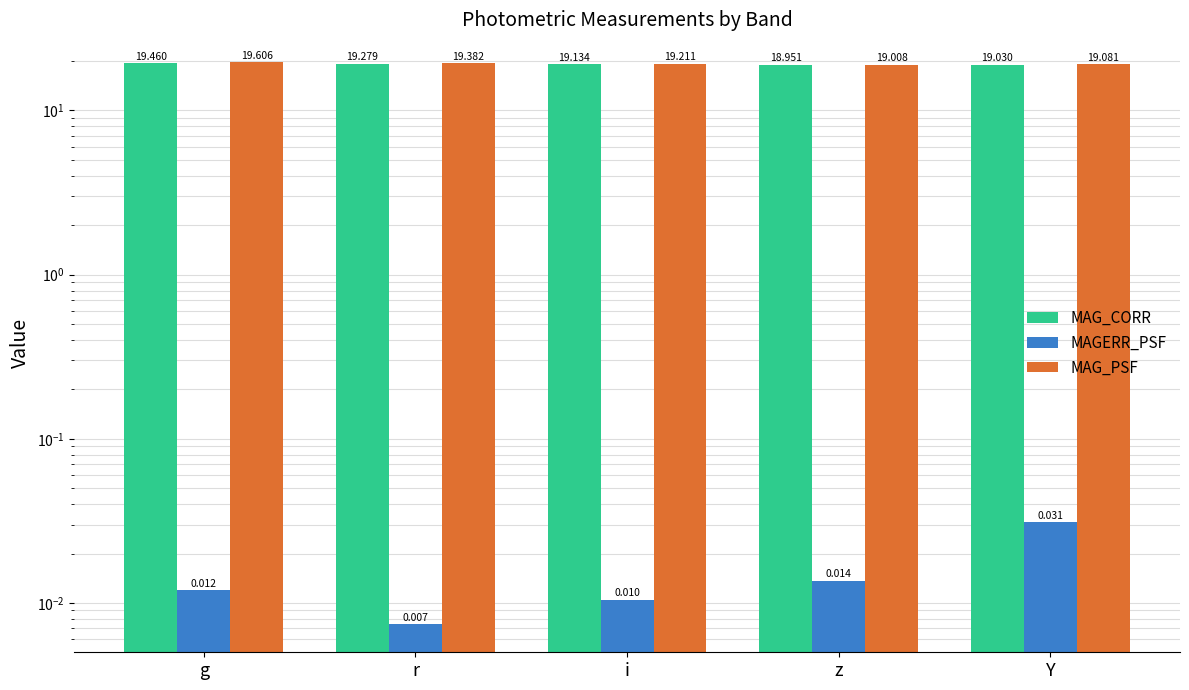

How many groups of bars are there?

5